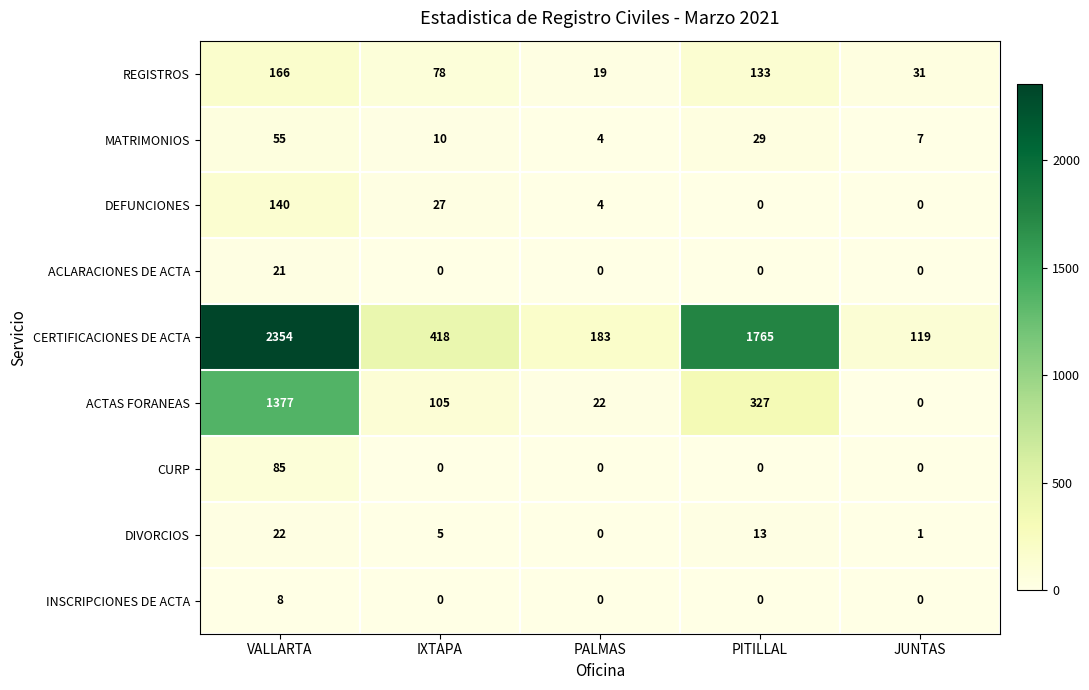

What is the difference between the highest and lowest values at PALMAS?

183